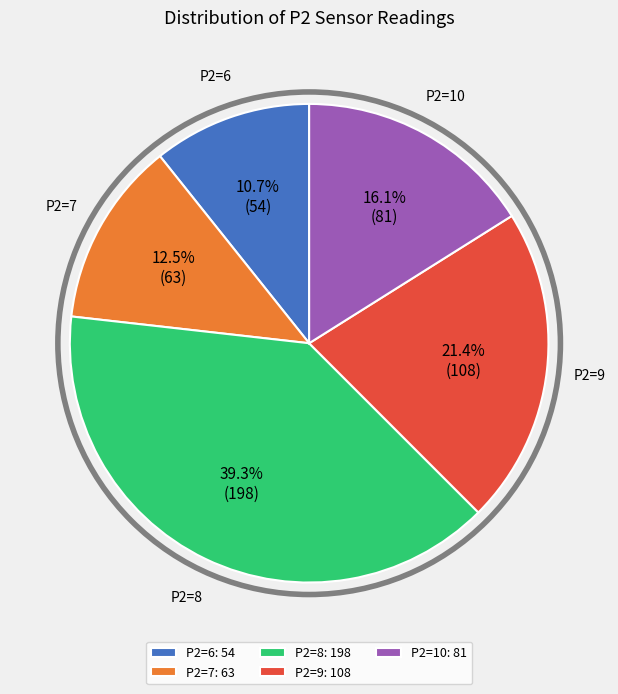

Count the number of slices in the pie.

5